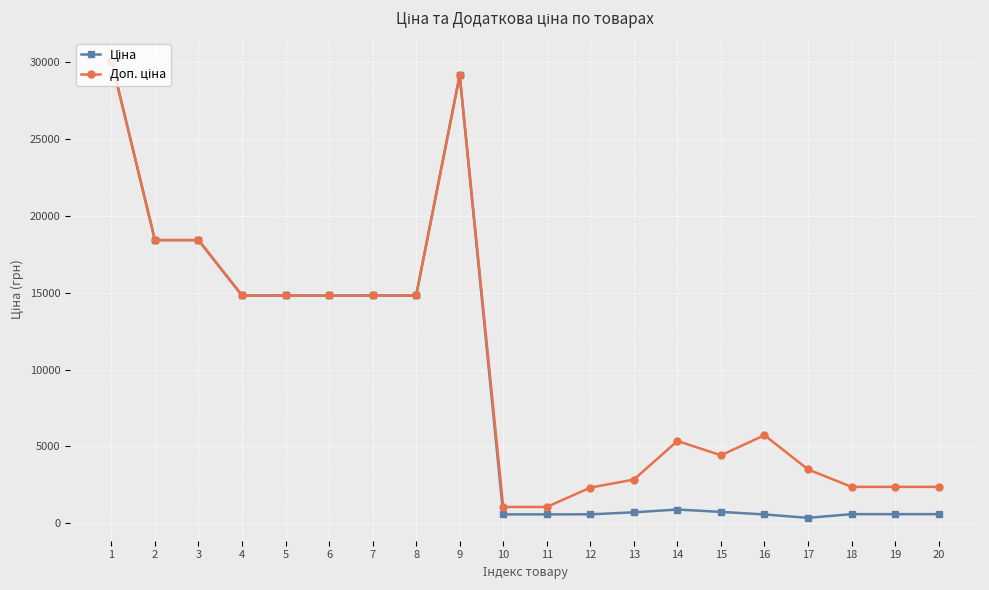

What is the greatest value displayed?

30102.8